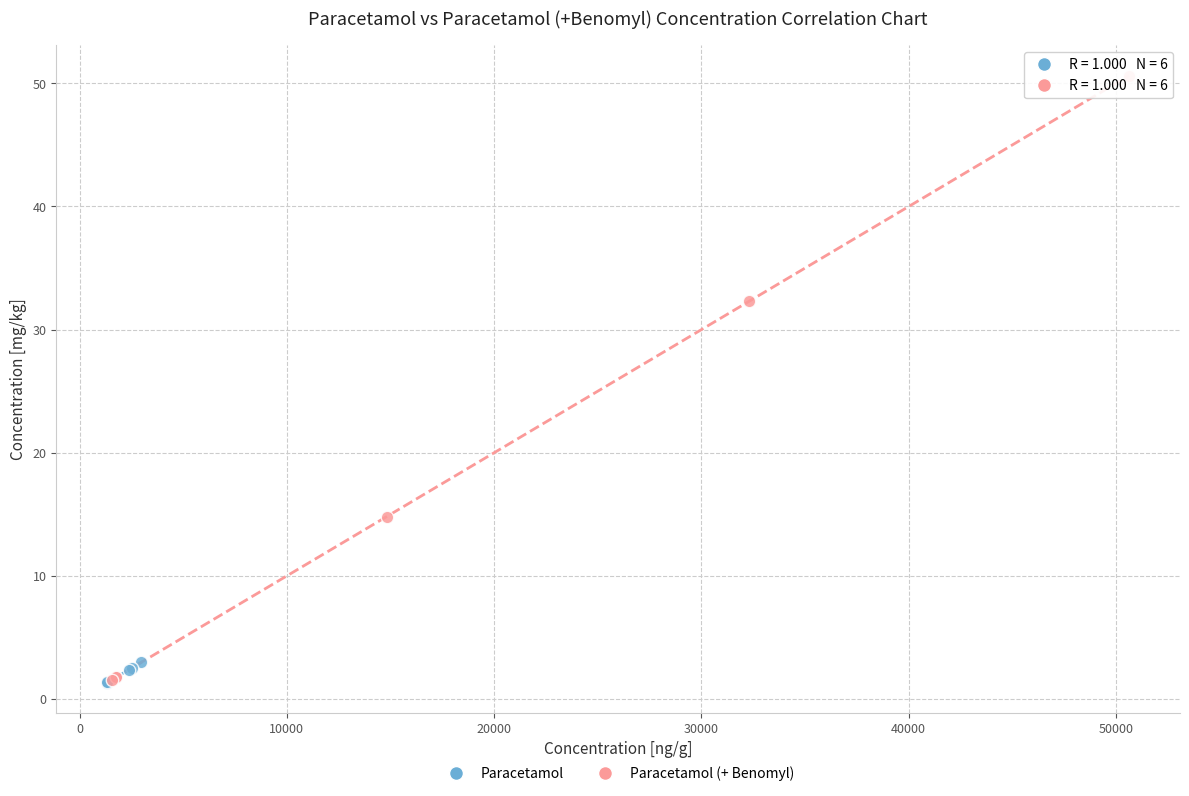

Which series contains the highest Y value?

Paracetamol (+ Benomyl)